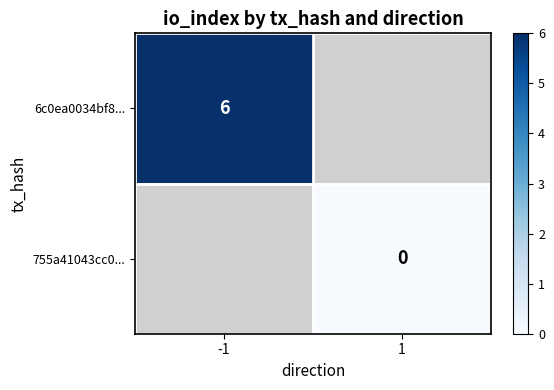

The 6c0ea0034bf8... series shows 3 at -1. True or false?

False